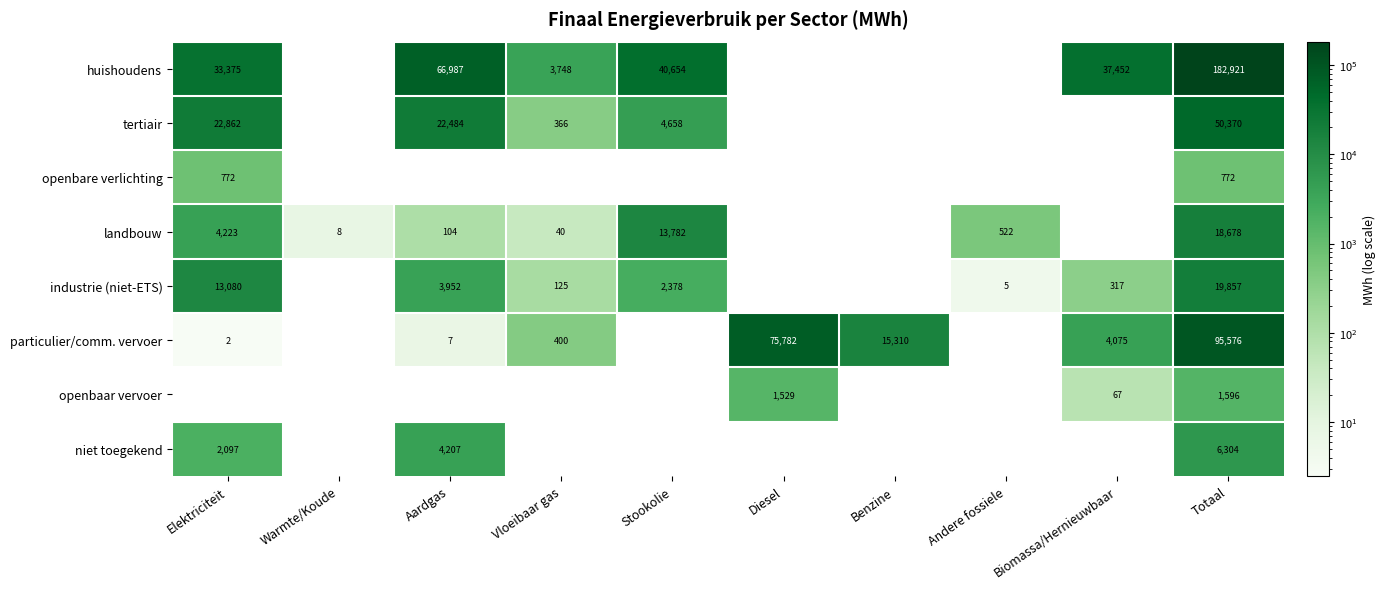

The value of openbare verlichting at Totaal is 772. True or false?

True